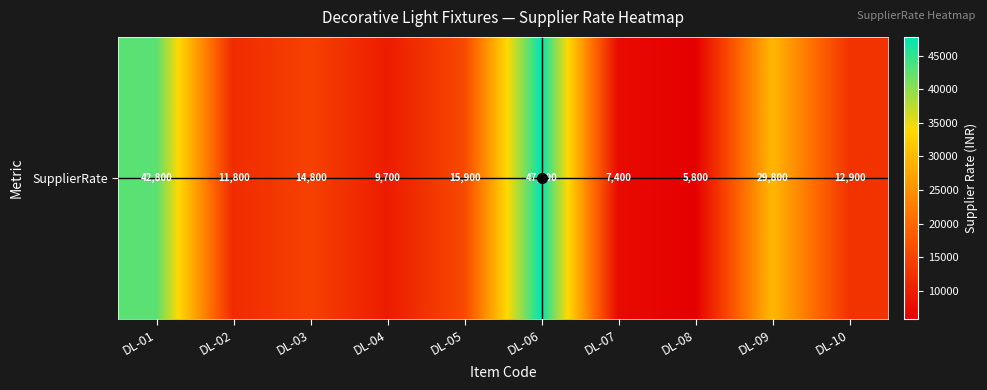

How many values exceed 14800?

4